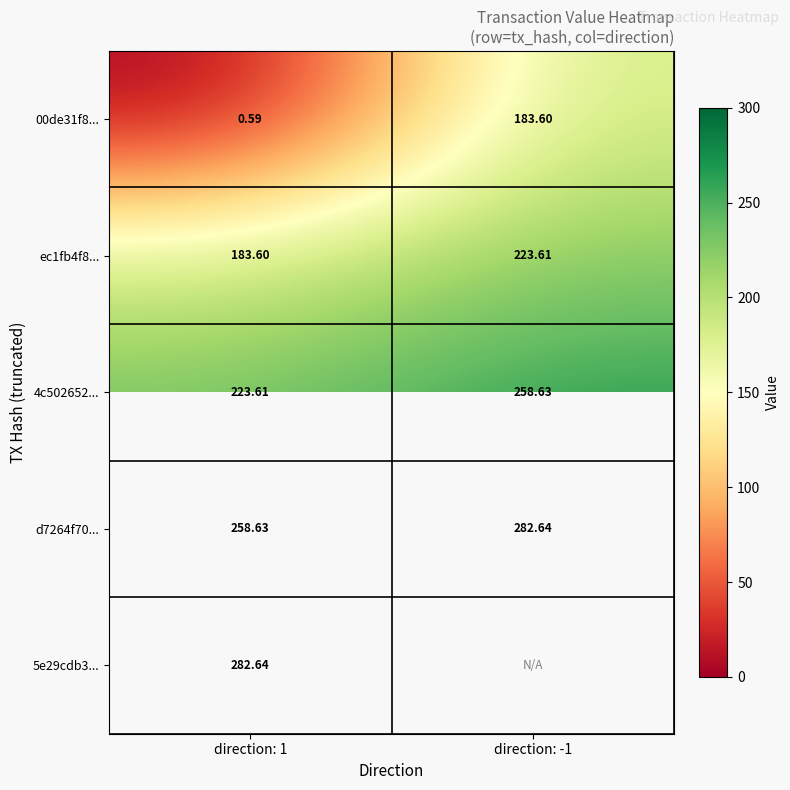

True or false: ec1fb4f8... has a value of 183.6 at direction: 1.

True